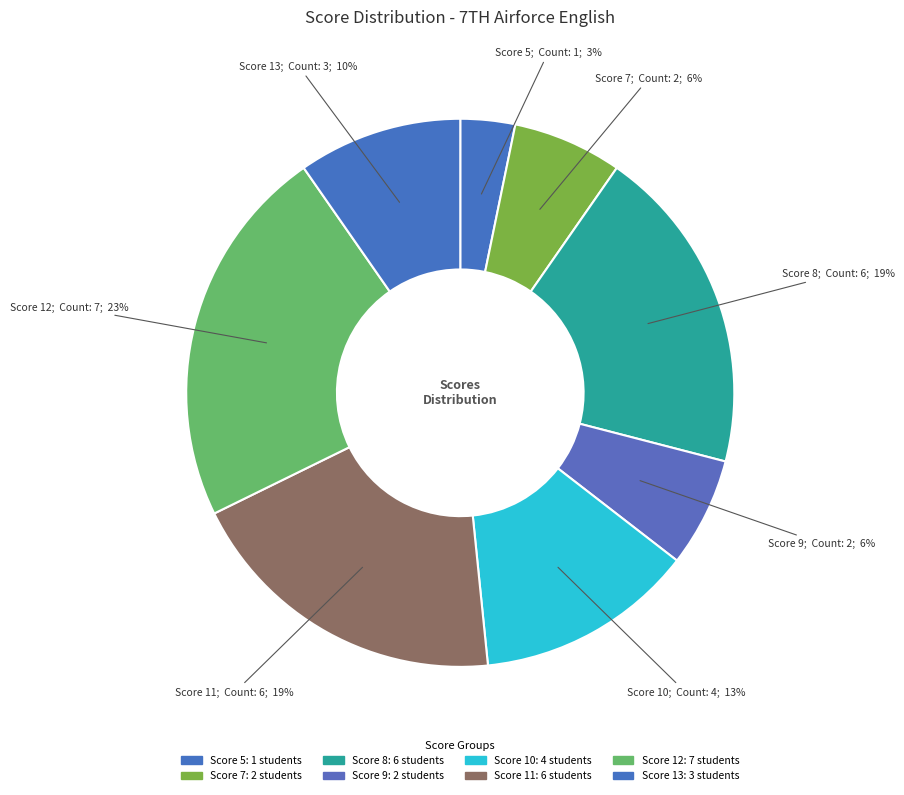

Count the number of slices in the pie.

8